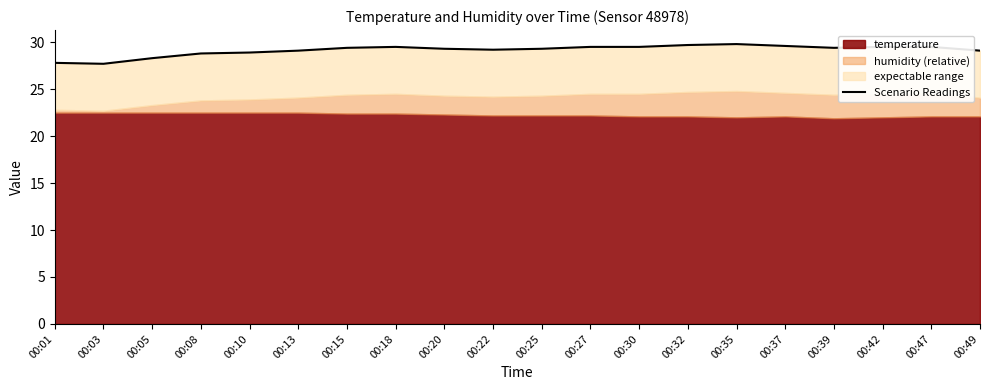

What is the smallest value displayed?

27.7